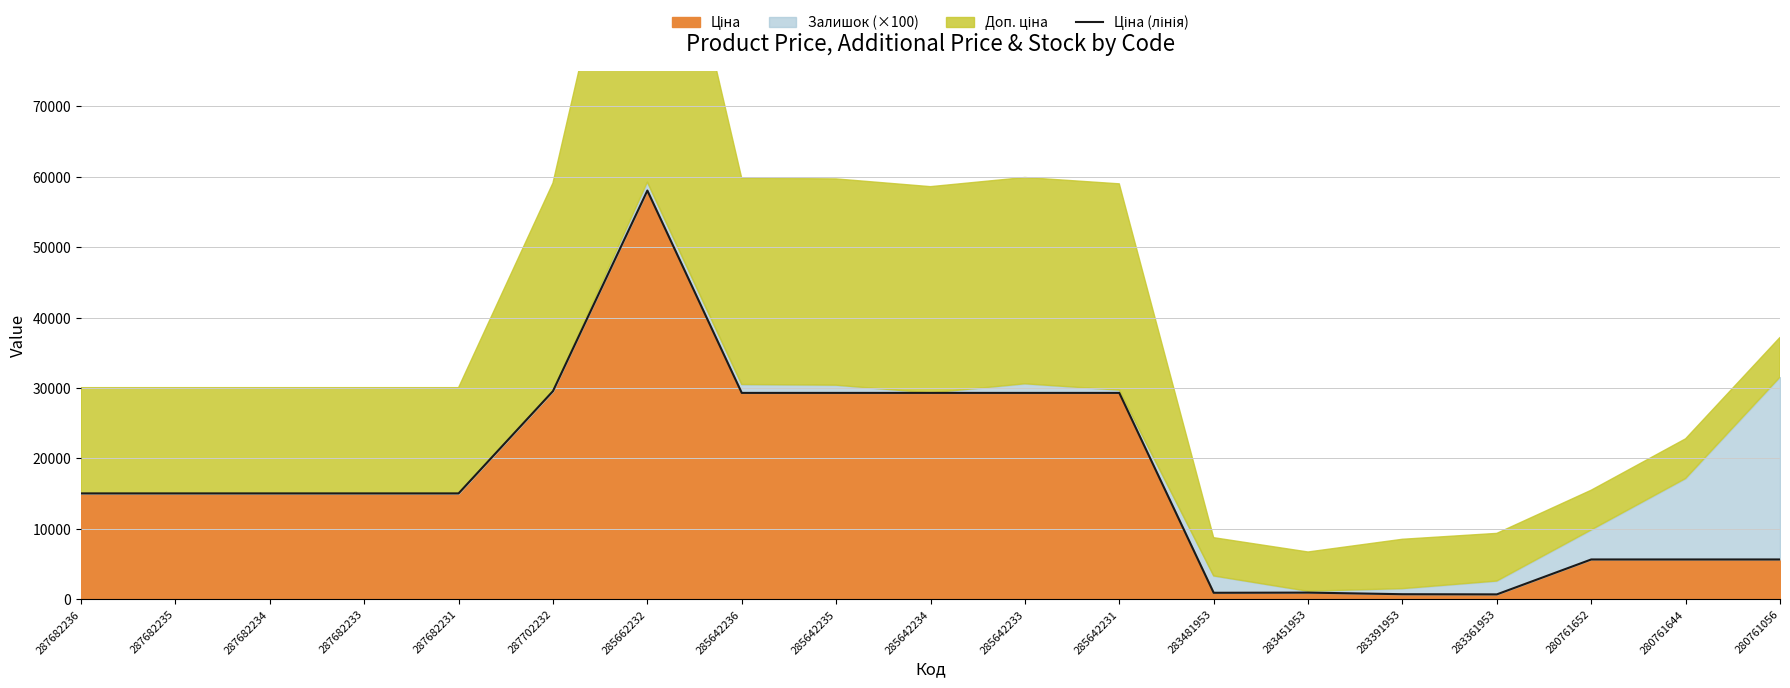

What position from the left is 287702232?

6